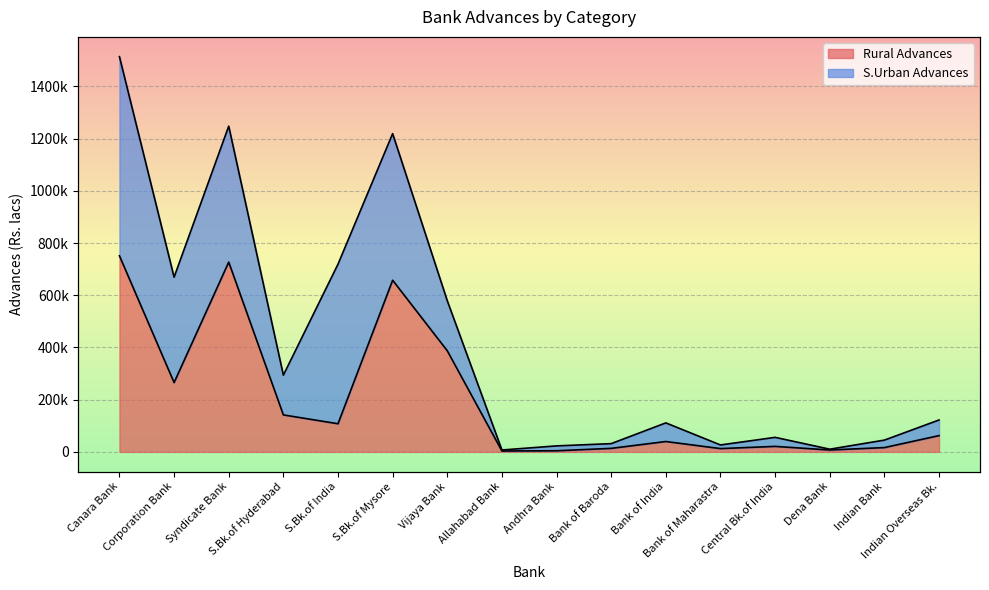

What is the average value?

201097